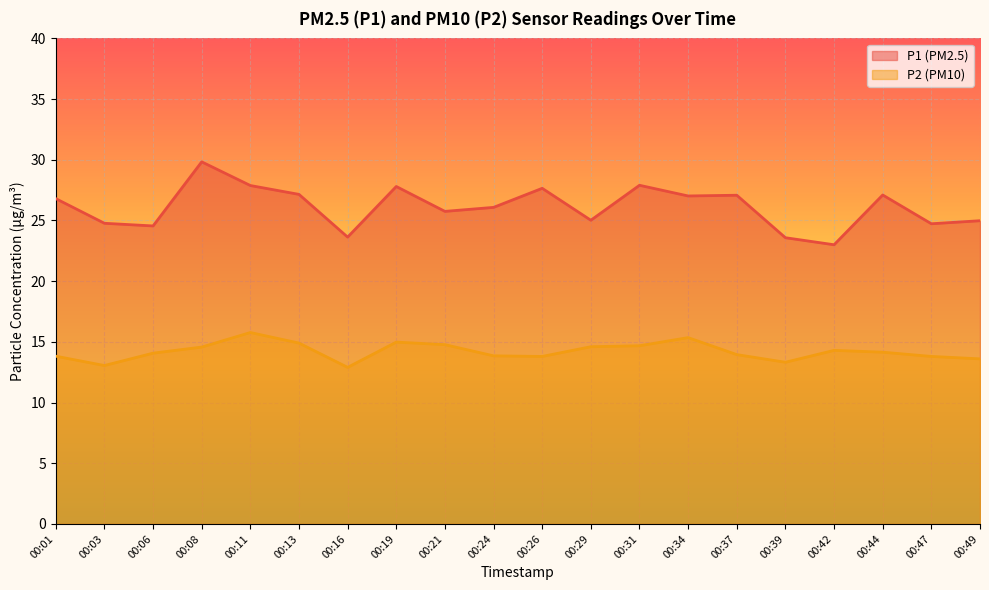

Which series has the largest range (max minus min)?

P1 (PM2.5)